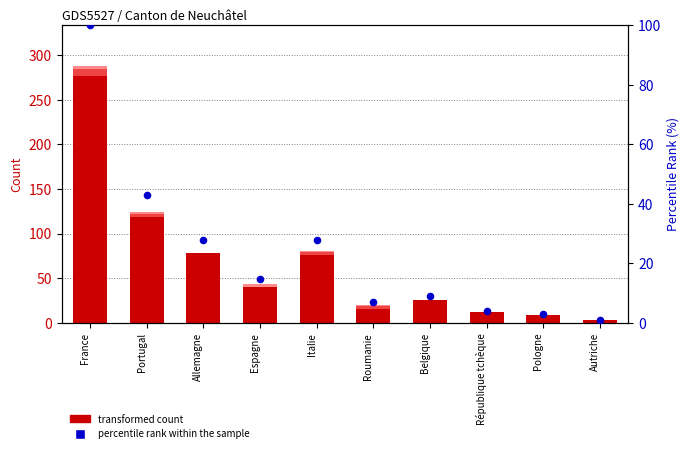

At how many categories does at least one series exceed 258?

1